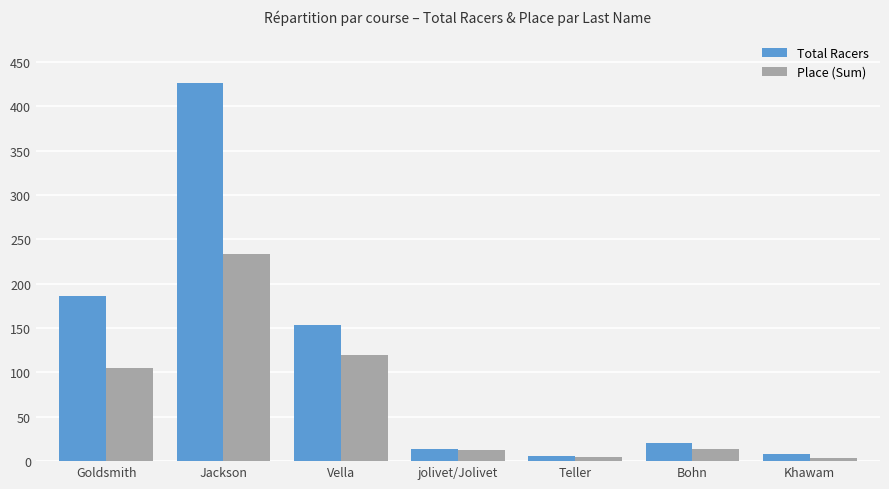

Is it true that Total Racers equals 426 at Jackson?

True